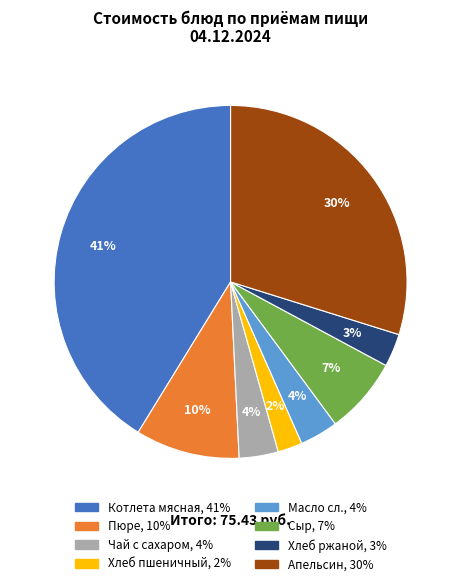

What is the largest slice in the pie chart?

Котлета мясная